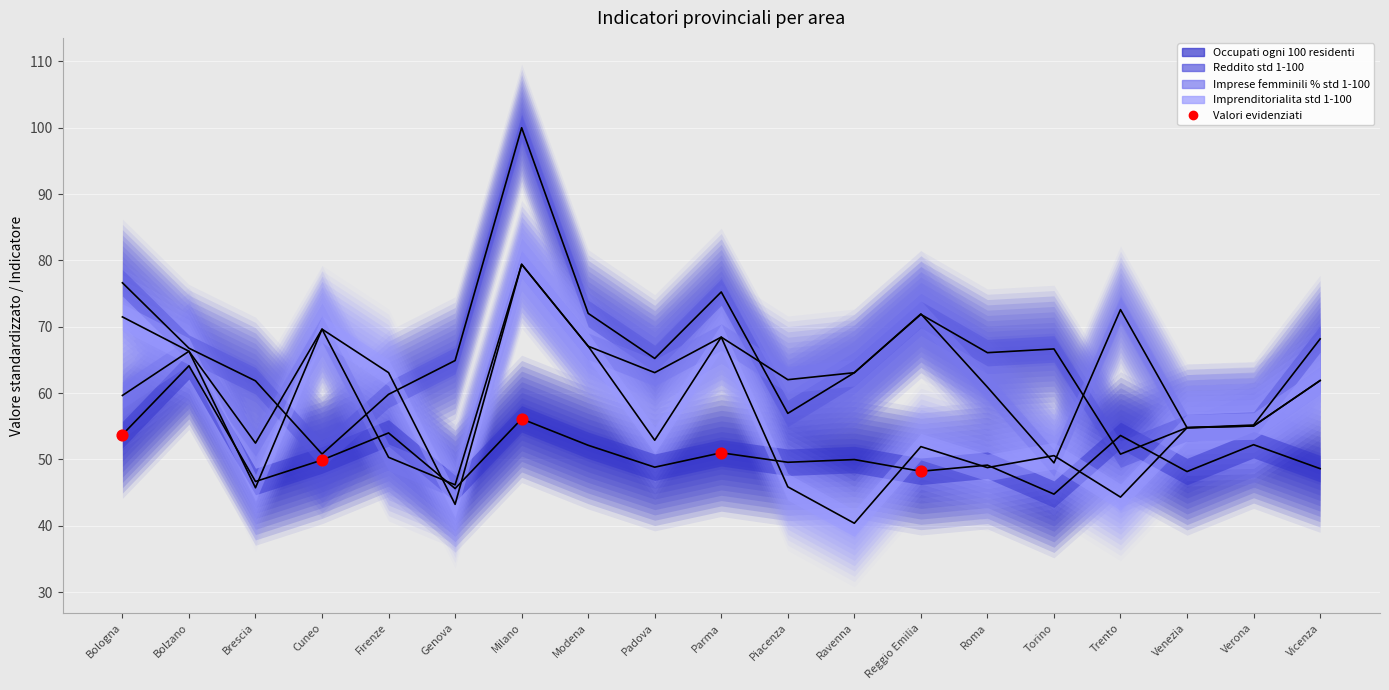

What is the total value across all series at Roma?

224.9